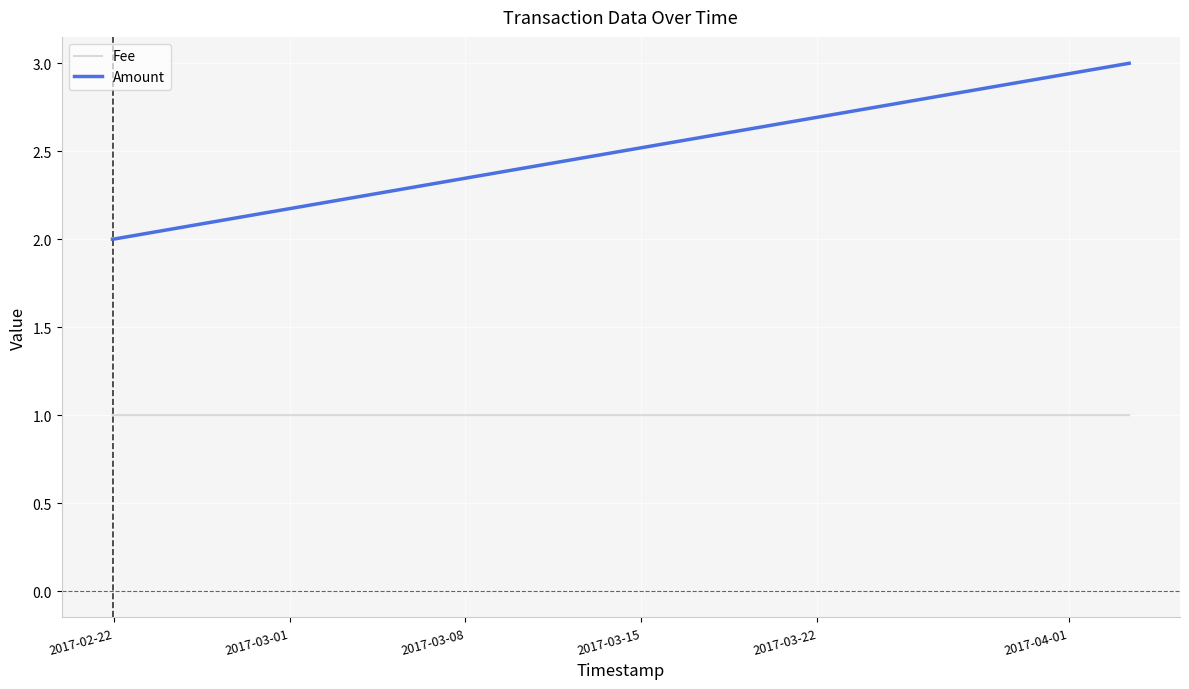

What is the smallest value displayed?

1.0